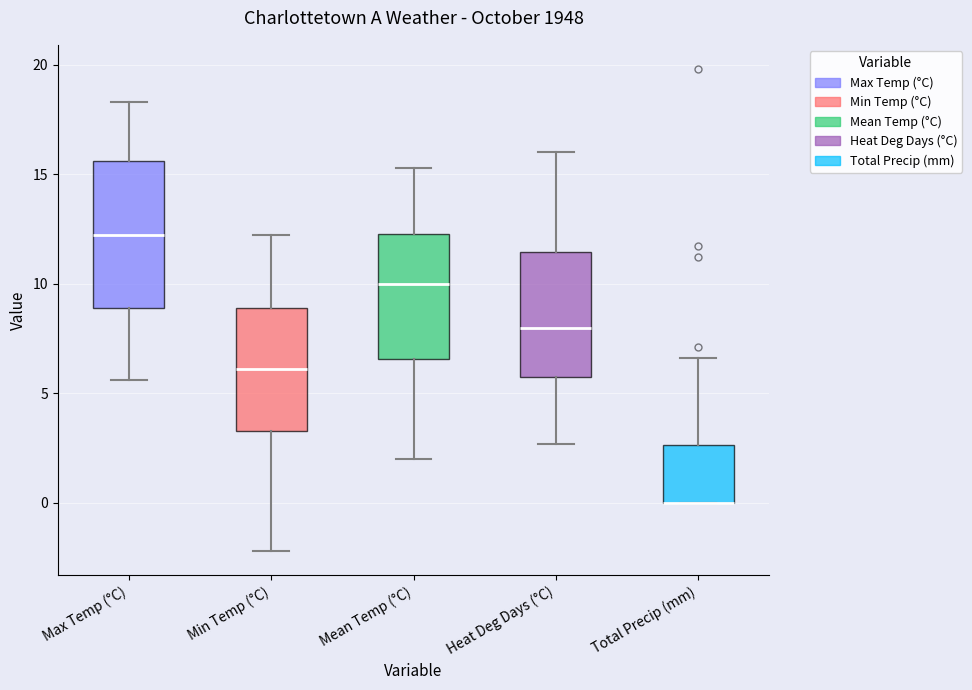

Where does the lower whisker of the box for Max Temp (°C) end on the y-axis? The values are not printed on the chart, so give them approximately, as read against the axis.

5.5